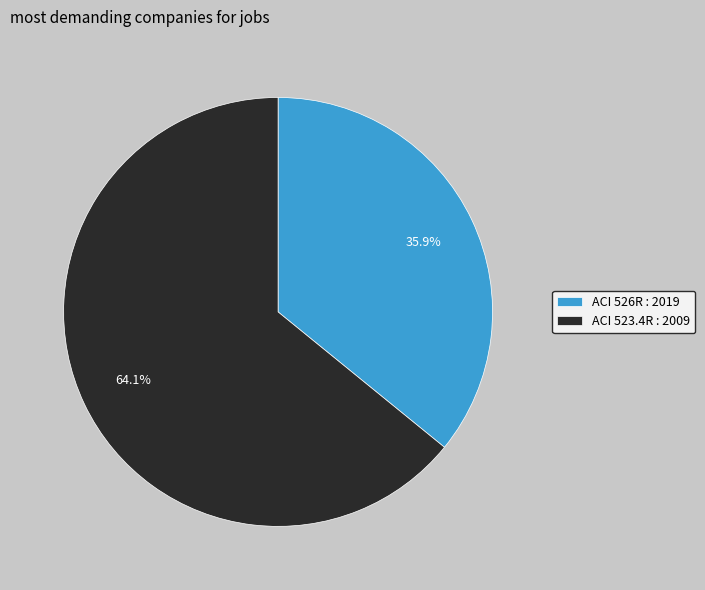

To the nearest percent, what is the average slice percentage?

50%